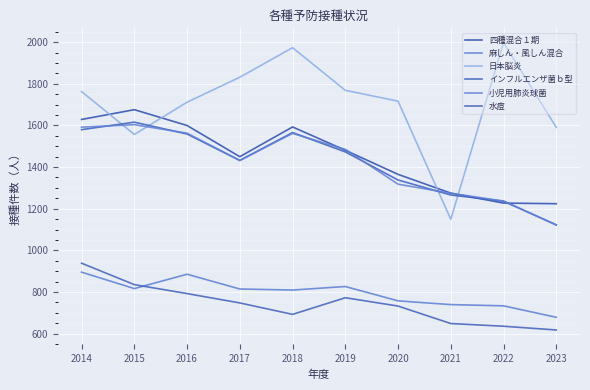

What is the minimum value for 四種混合１期?

1224